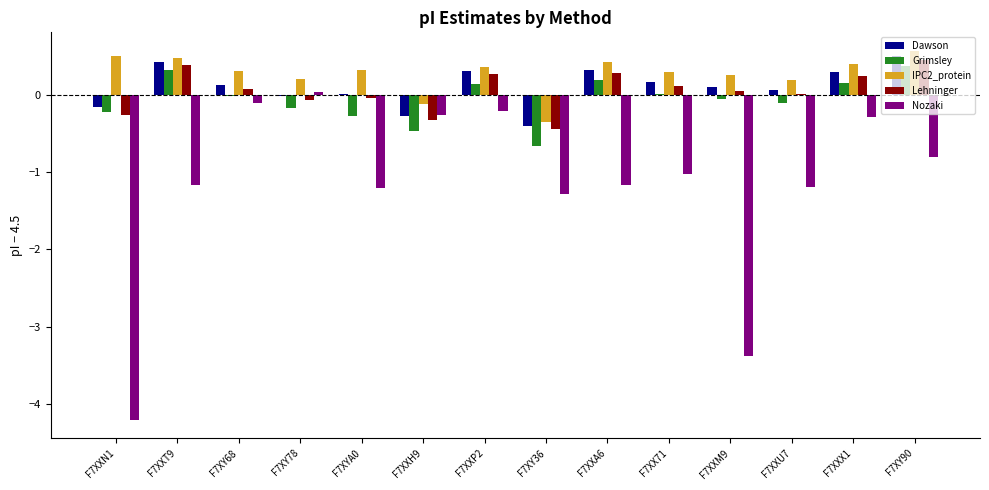

Is the value of Nozaki at F7XXA6 greater than the value of Lehninger at F7XXN1?

No